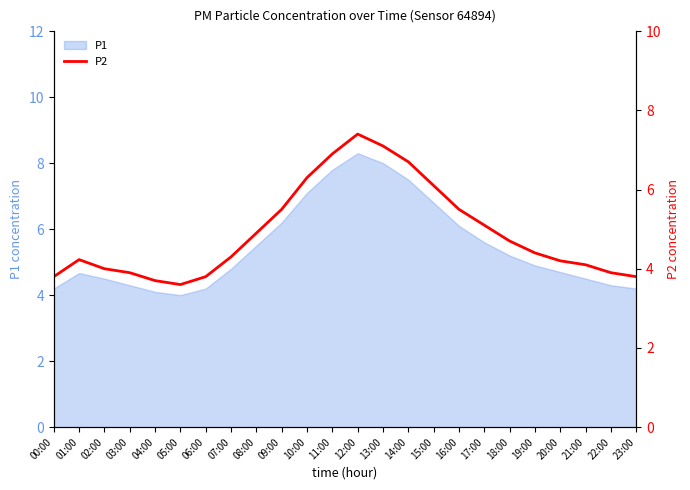

Approximately how many times larger is the value at 20:00 compared to 16:00?

0.8